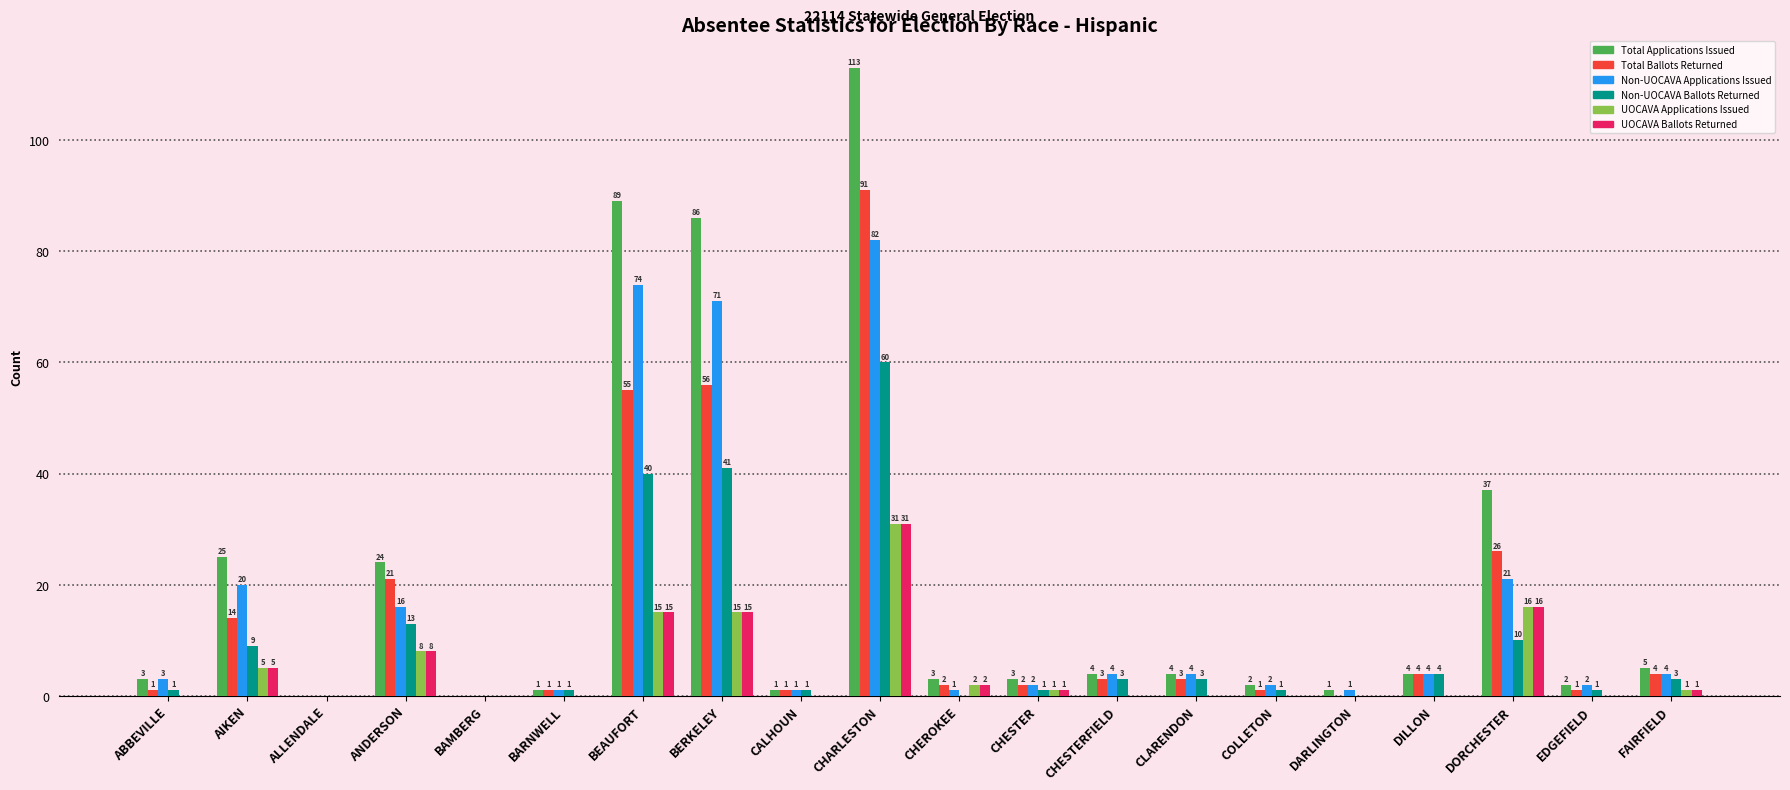

What is the highest value of the Total Ballots Returned series?

91